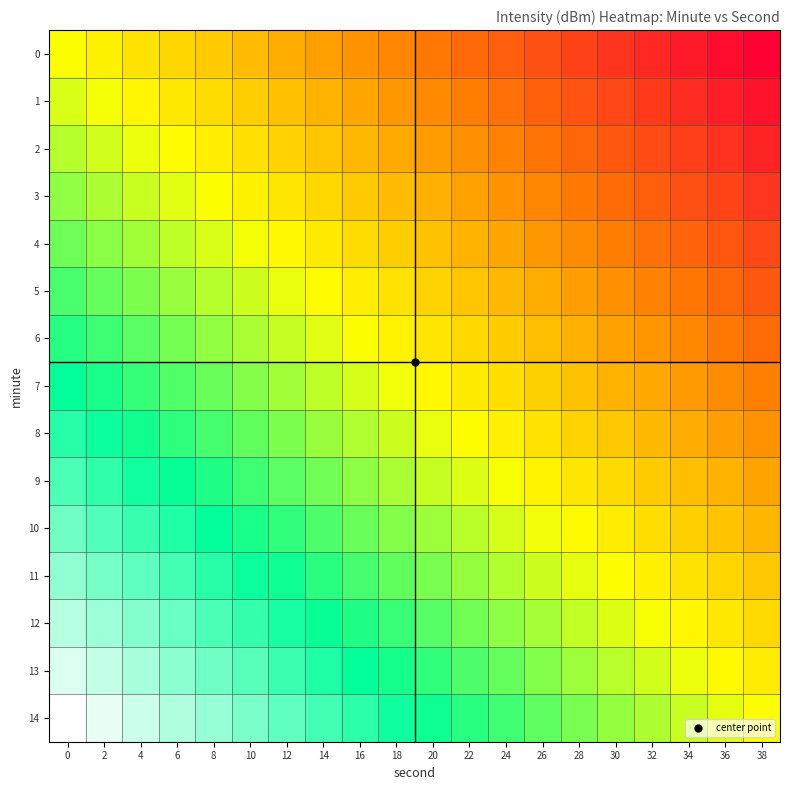

What is the spread (max minus min) of values at 28?

40.0